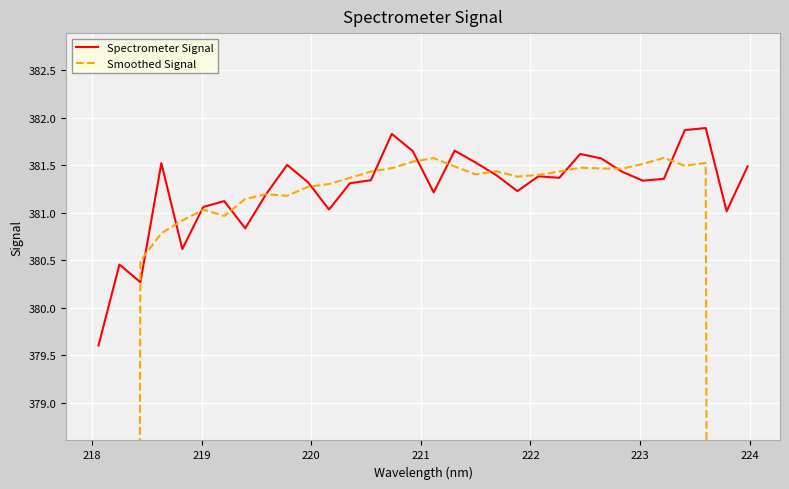

What is the sum of all Smoothed Signal values?

11743.3